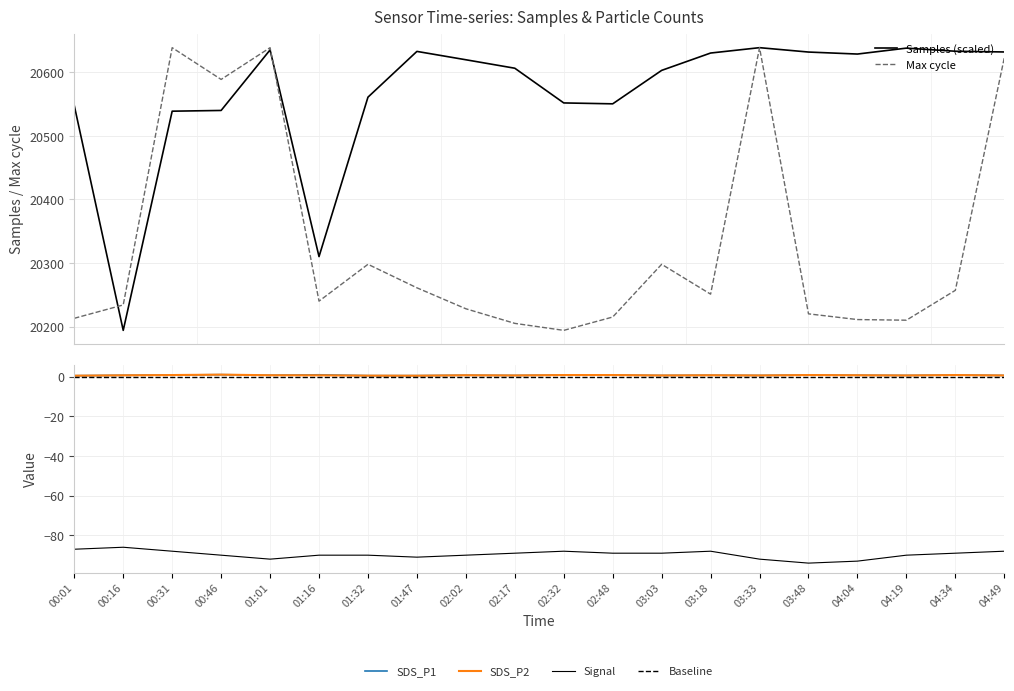

The value of Samples at 04:34 is 20633.4. True or false?

True